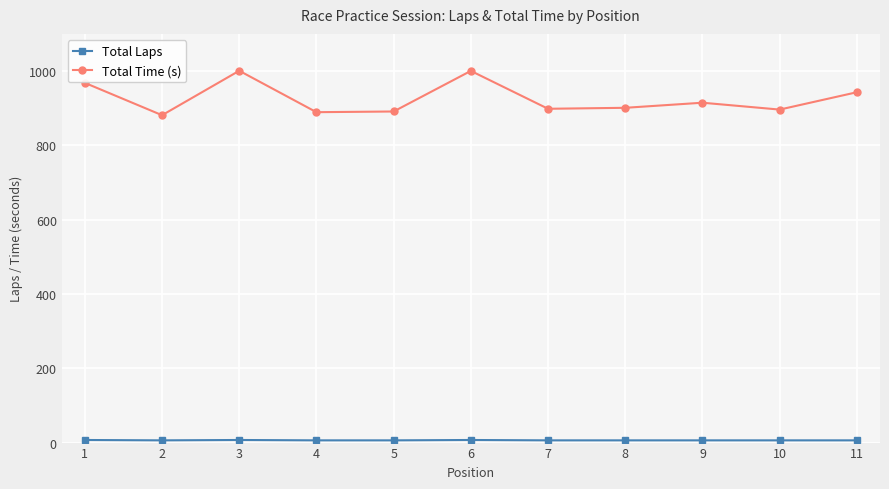

Where is the first local minimum for Total Time (s)?

2